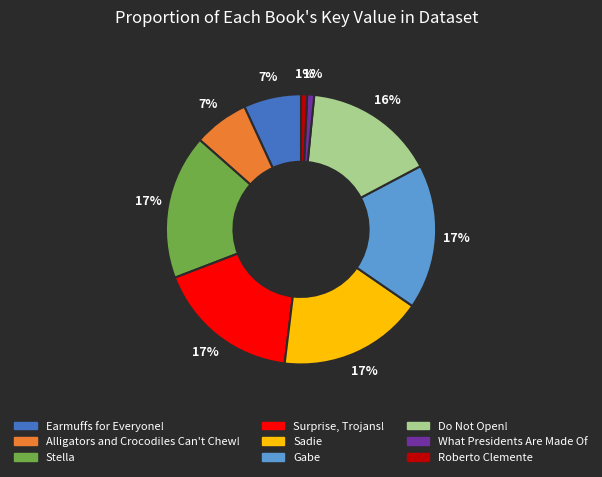

What is the ratio of the value at Do Not Open! to the value at Earmuffs for Everyone!?

2.3